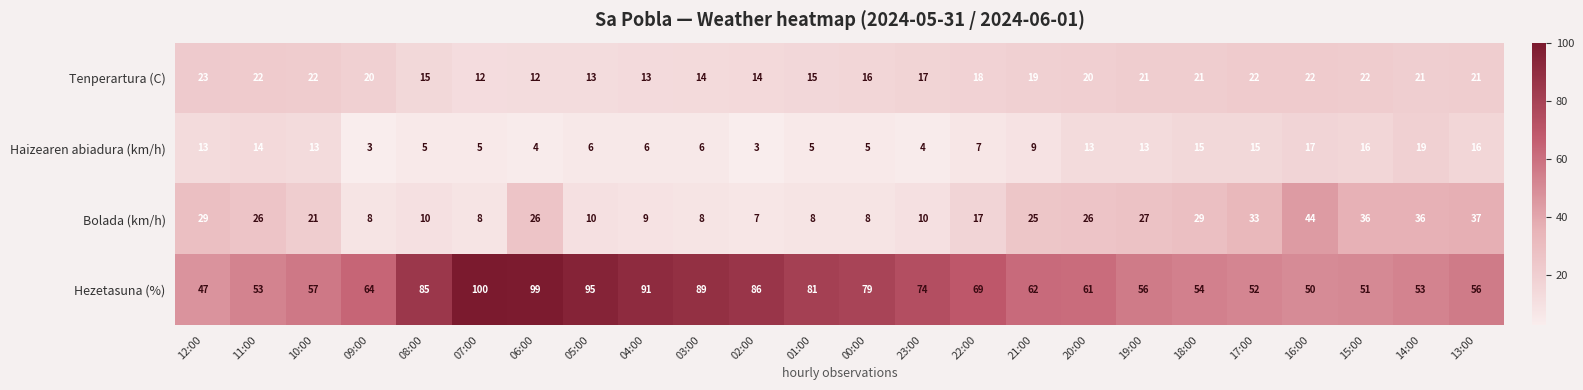

Between 05:00 and 14:00, which series saw the biggest shift?

Hezetasuna (%)